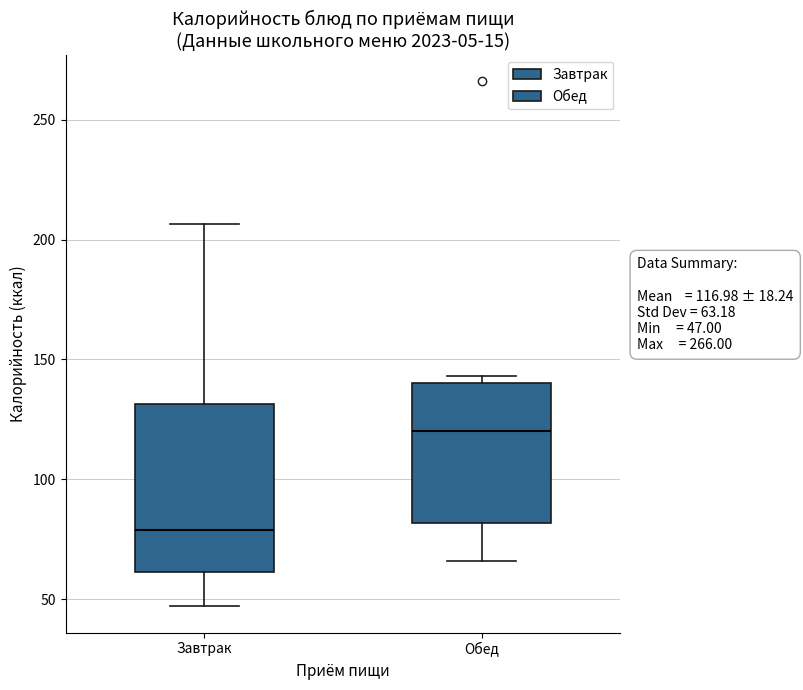

Which box is the tallest, from its lower edge to its upper edge?

Завтрак